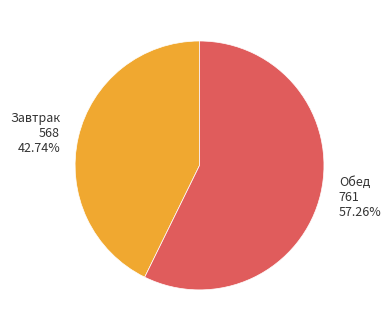

Which slice represents more than half of the pie?

Обед